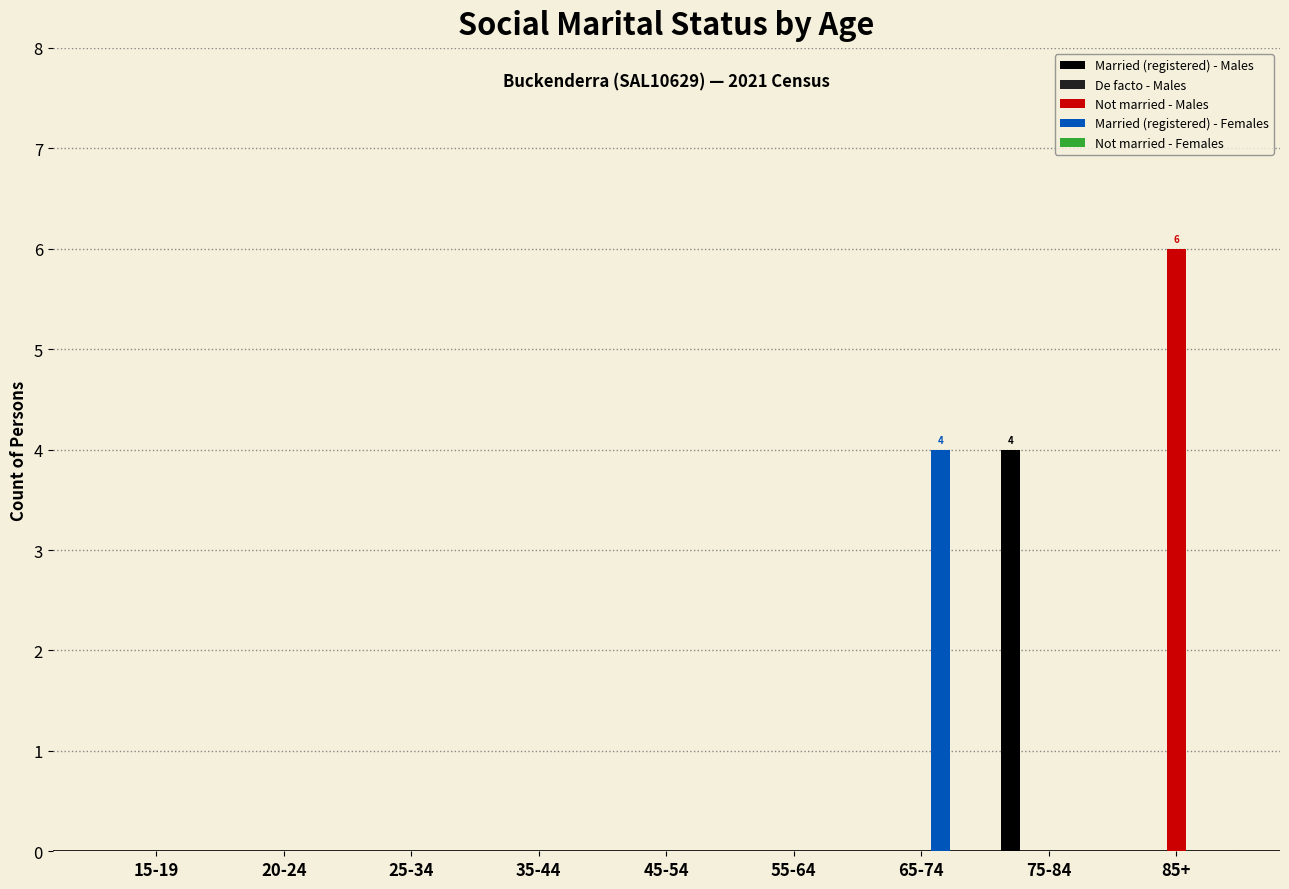

At which category is the sum across all series the highest?

85+